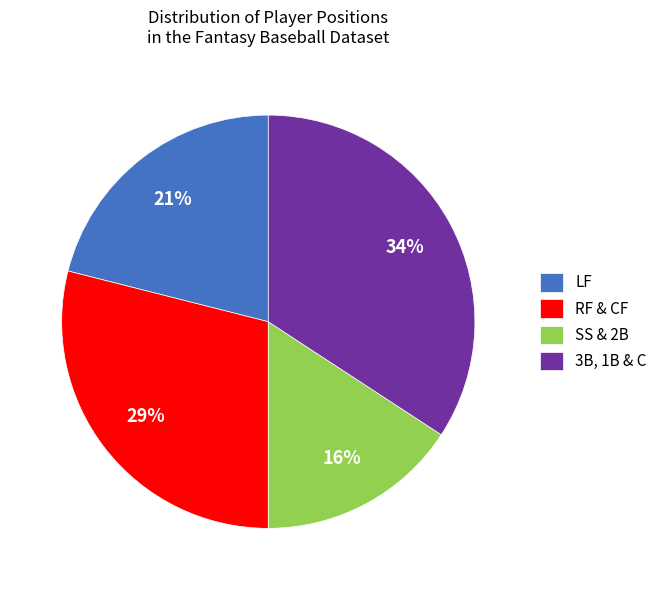

Is it true that RF & CF is 29% of the pie?

True